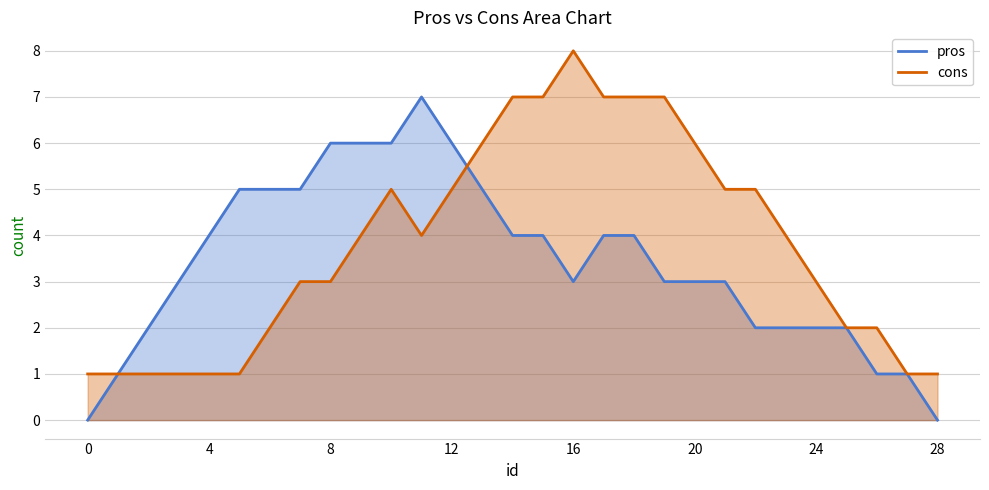

True or false: pros has more than 1 points higher than both neighbors.

False